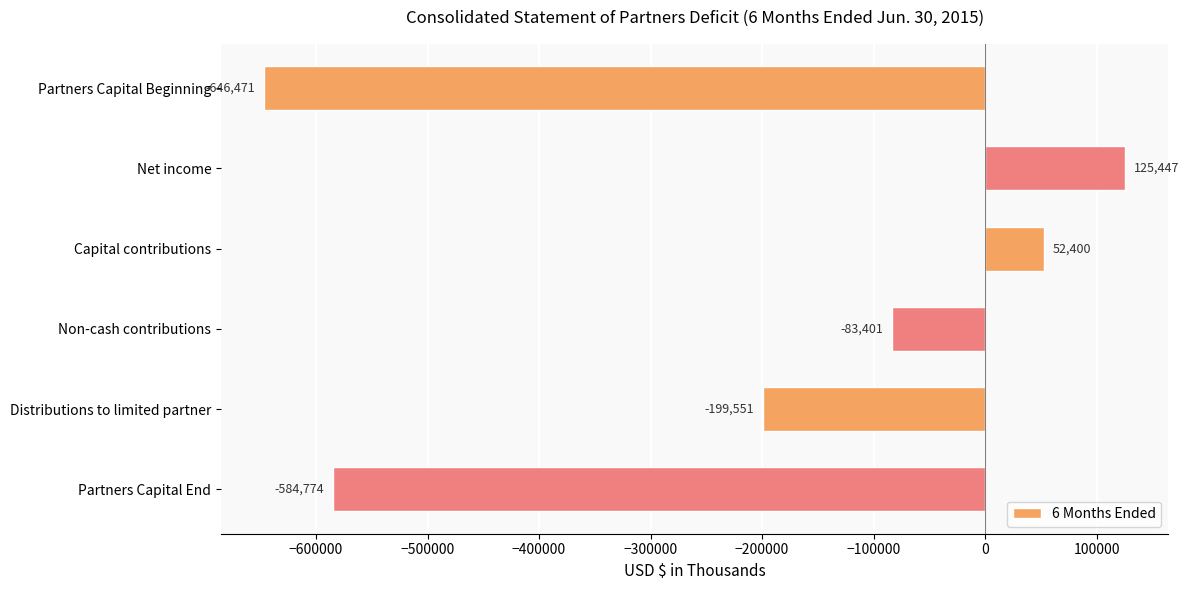

The chart shows a value of -584774 at Partners Capital End. True or false?

True